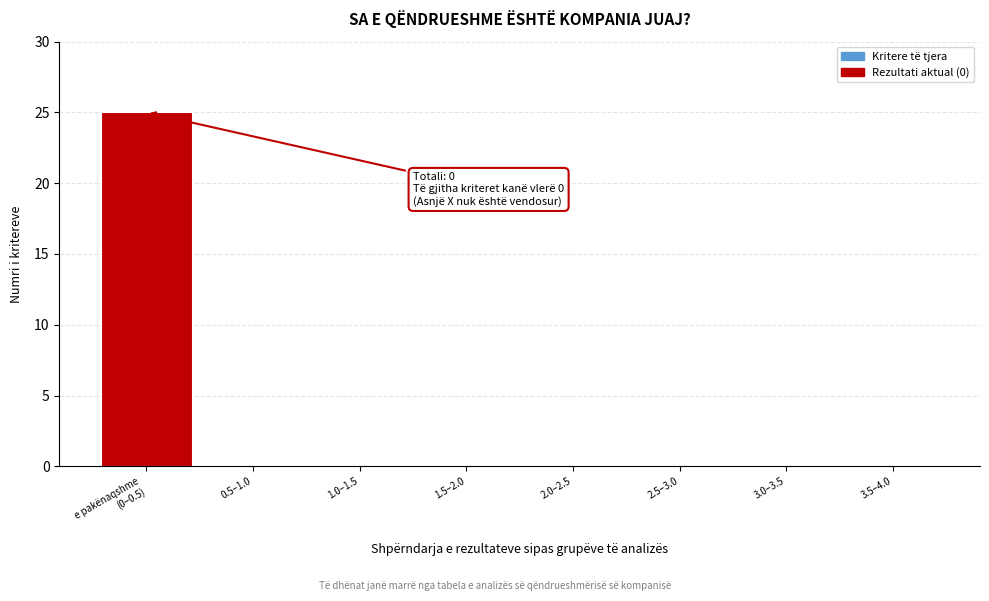

What is the sum of all values?

25